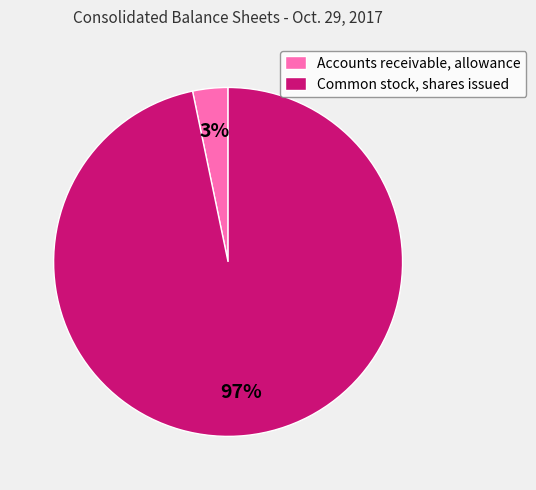

To the nearest percent, what portion does Accounts receivable, allowance represent?

3%